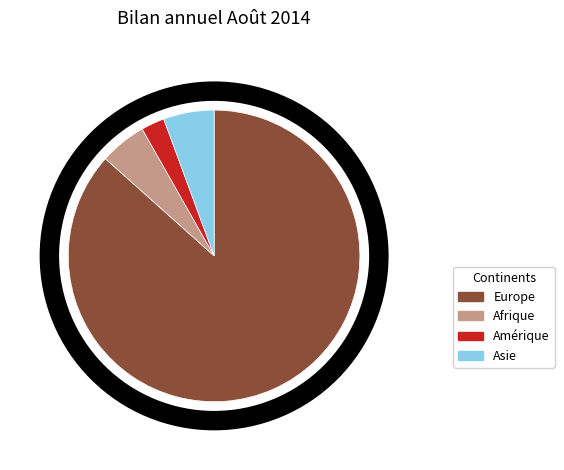

Is there a majority slice in this chart?

Yes